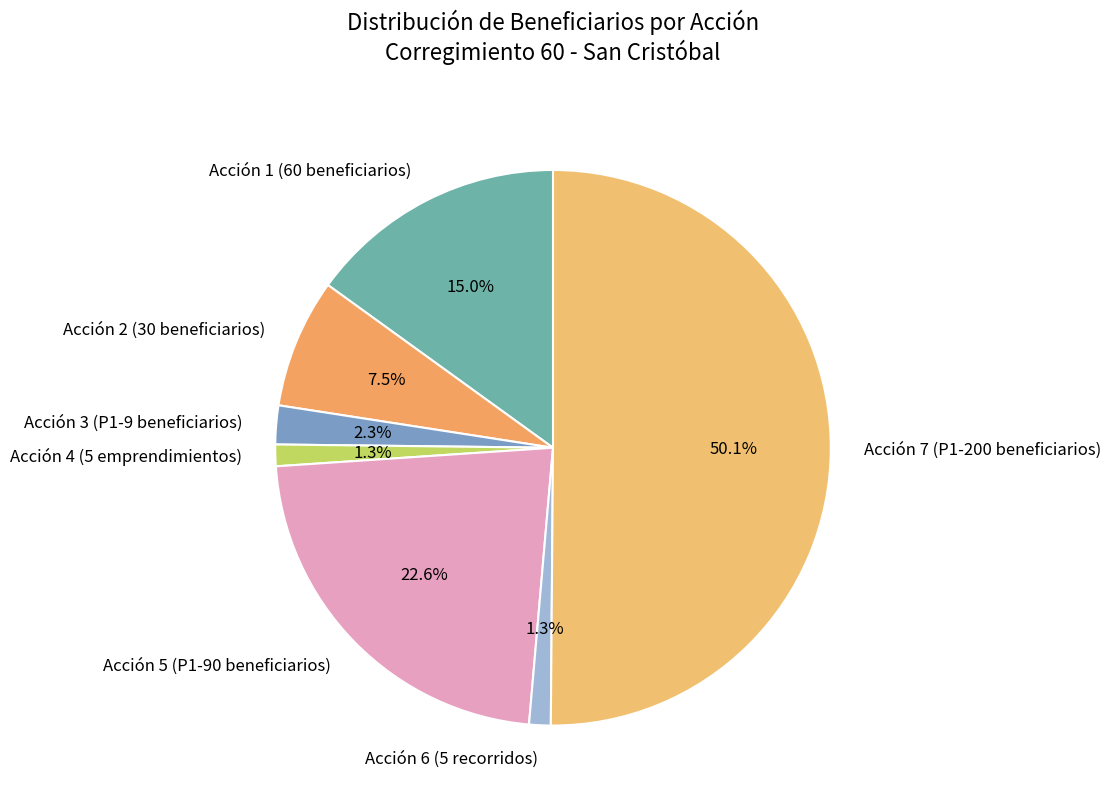

Which slice represents more than half of the pie?

Acción 7 (P1-200 beneficiarios)